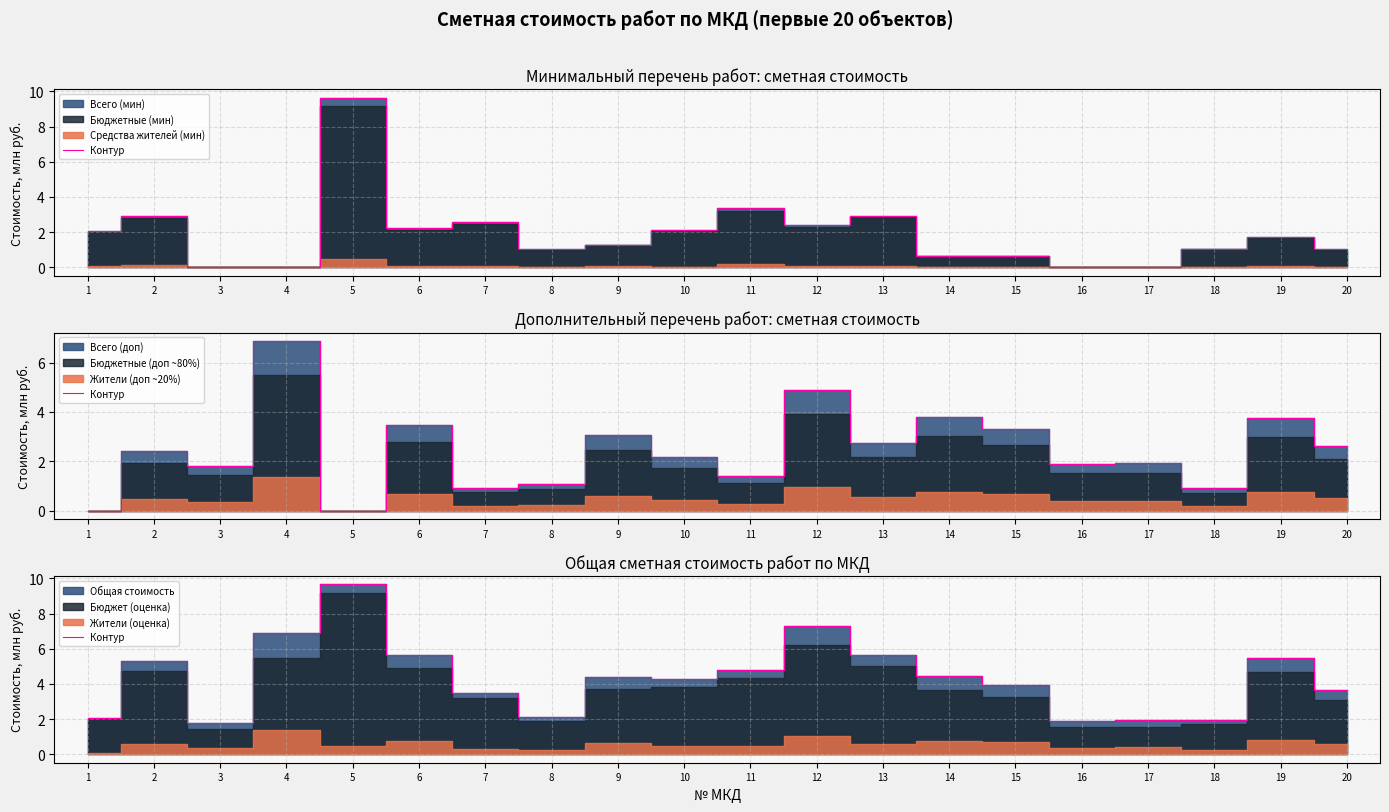

List the labels in order of value, largest first.

5, 12, 4, 6, 13, 19, 2, 11, 14, 9, 10, 15, 20, 7, 8, 1, 18, 17, 16, 3